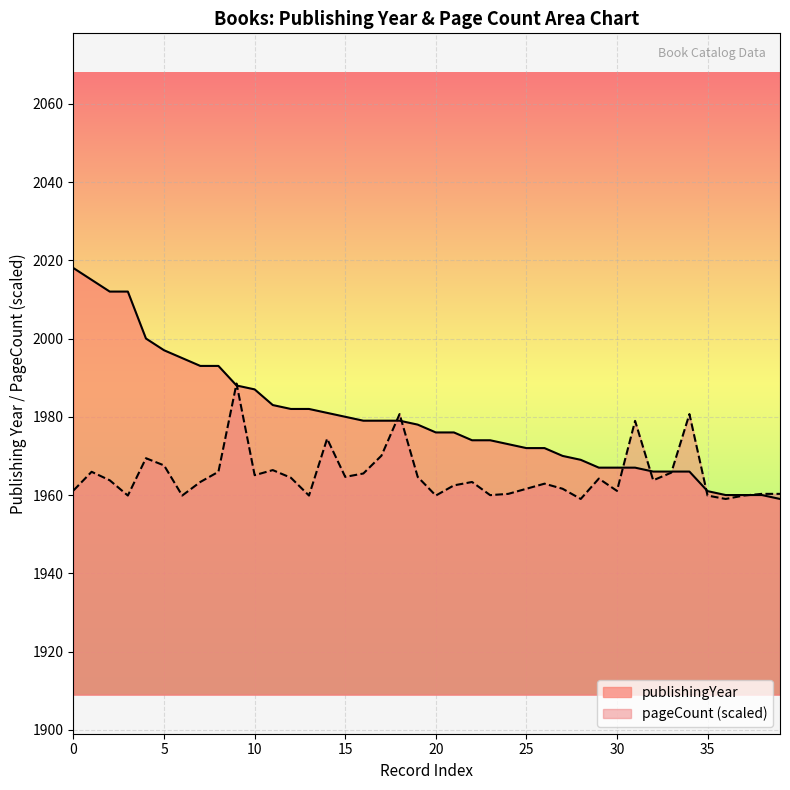

Which series has the largest total across all categories?

publishingYear